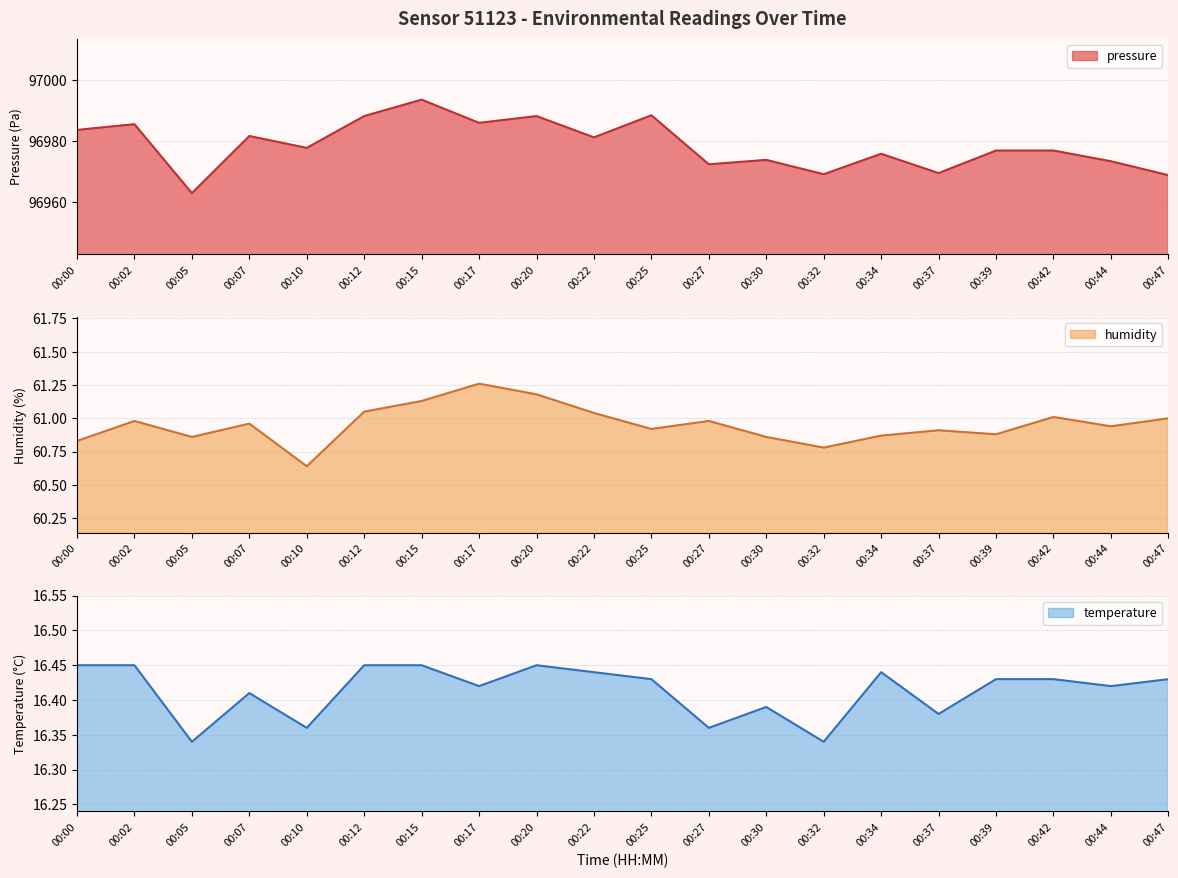

At which label does humidity reach its minimum?

00:10